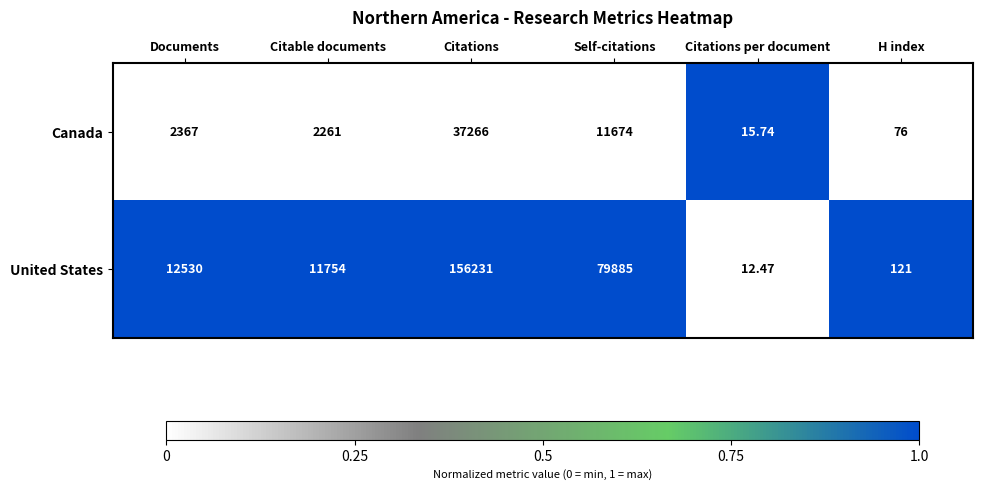

Rank the series at Documents from highest to lowest value.

United States, Canada